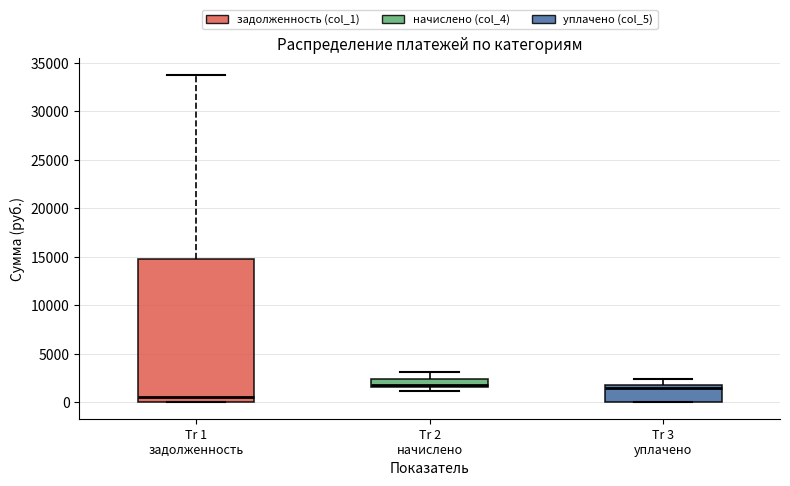

Where is the upper edge of the box for Tr 1 задолженность on the y-axis? The values are not printed on the chart, so give them approximately, as read against the axis.

15000